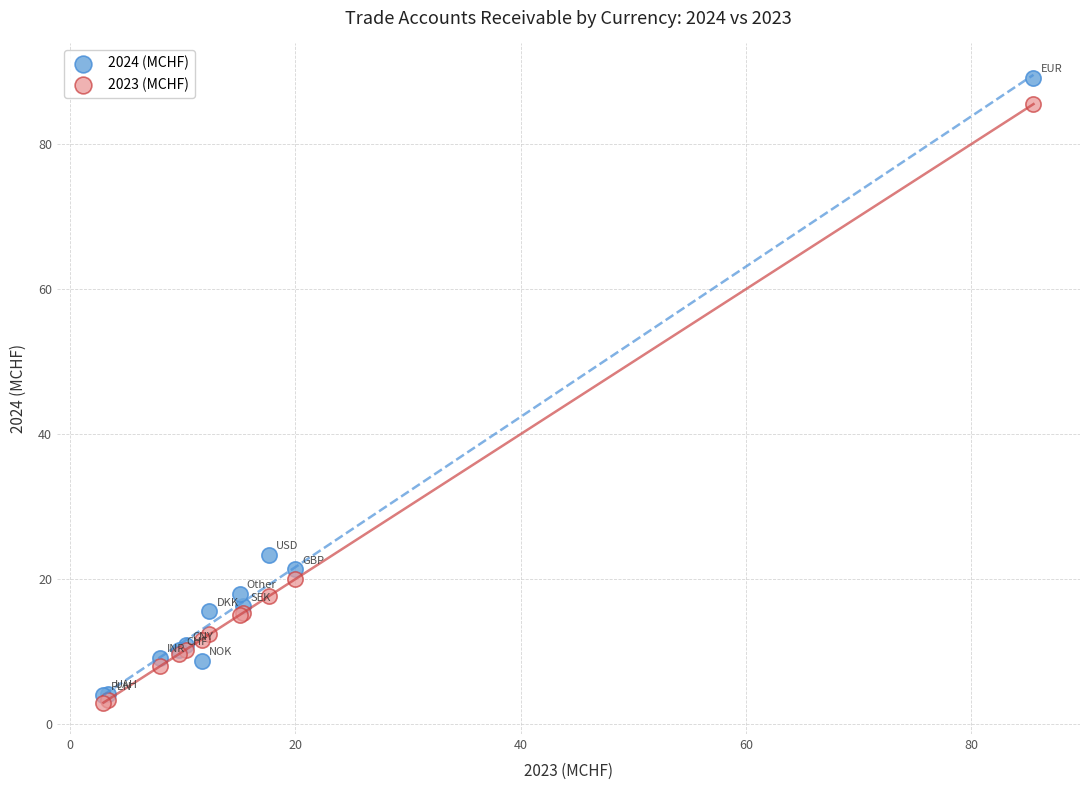

Which series contains the lowest Y value?

2023 (MCHF)